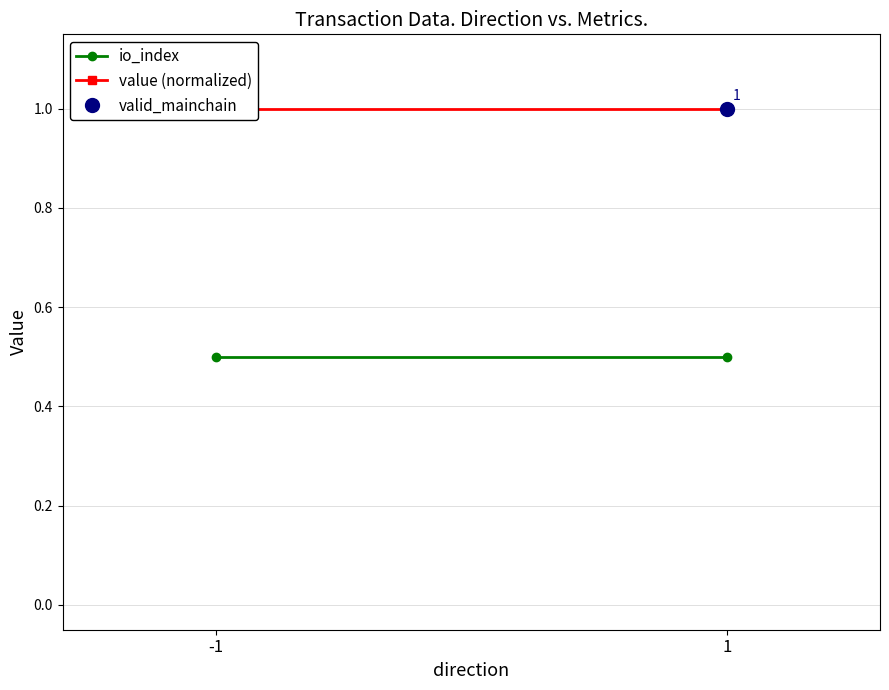

At 1, list the series in order from smallest to largest.

io_index, value (normalized), valid_mainchain